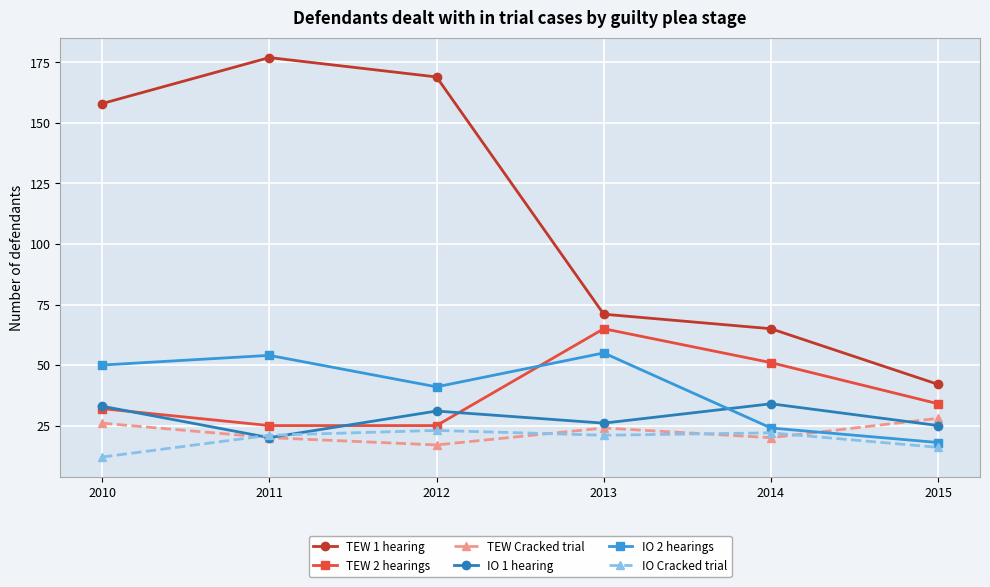

Reading right to left, transcribe all the data shown in this chart.

TEW 1 hearing: 42	65	71	169	177	158
TEW 2 hearings: 34	51	65	25	25	32
TEW Cracked trial: 28	20	24	17	20	26
IO 1 hearing: 25	34	26	31	20	33
IO 2 hearings: 18	24	55	41	54	50
IO Cracked trial: 16	22	21	23	21	12